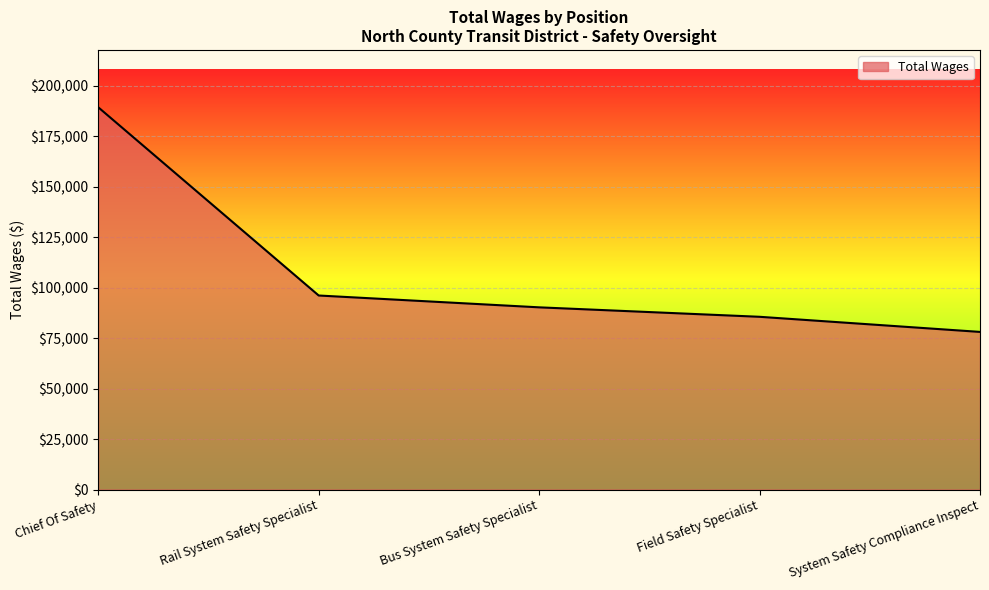

What is the difference between the second highest and second lowest values?

10547